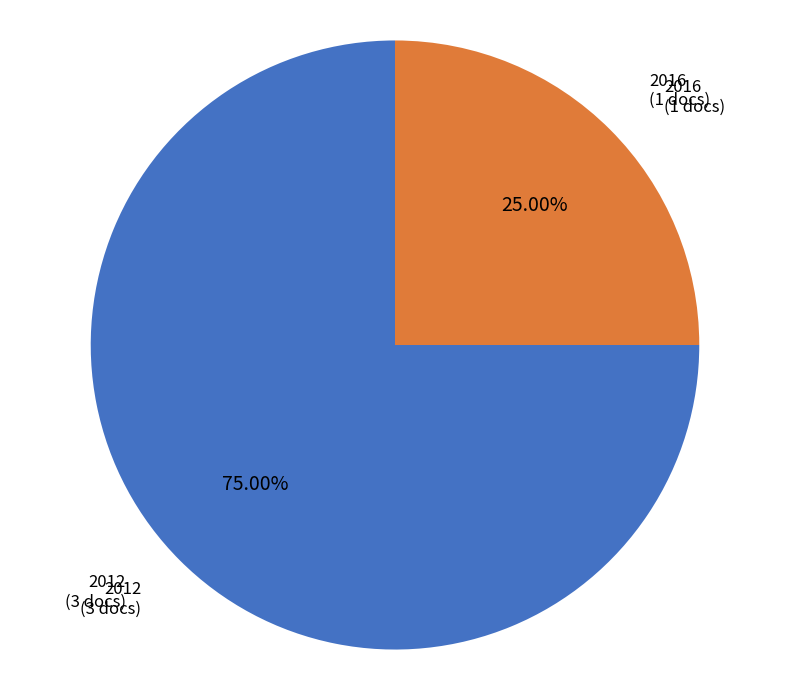

Which category accounts for the majority?

2012 (3 docs)